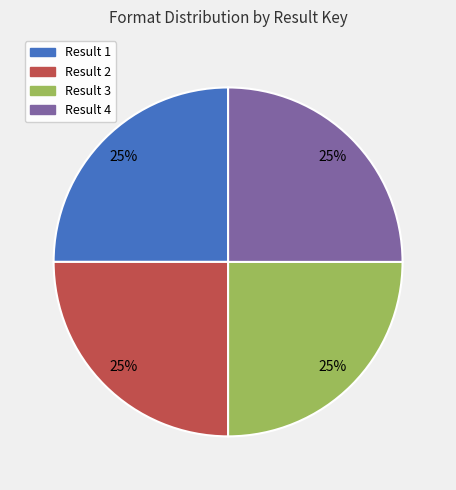

Does any single category account for the majority?

No